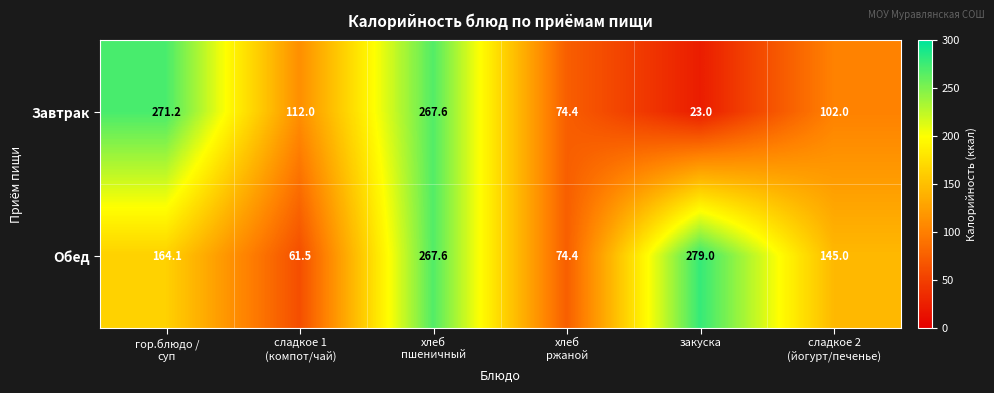

What value does the Завтрак series have at закуска?

23.0